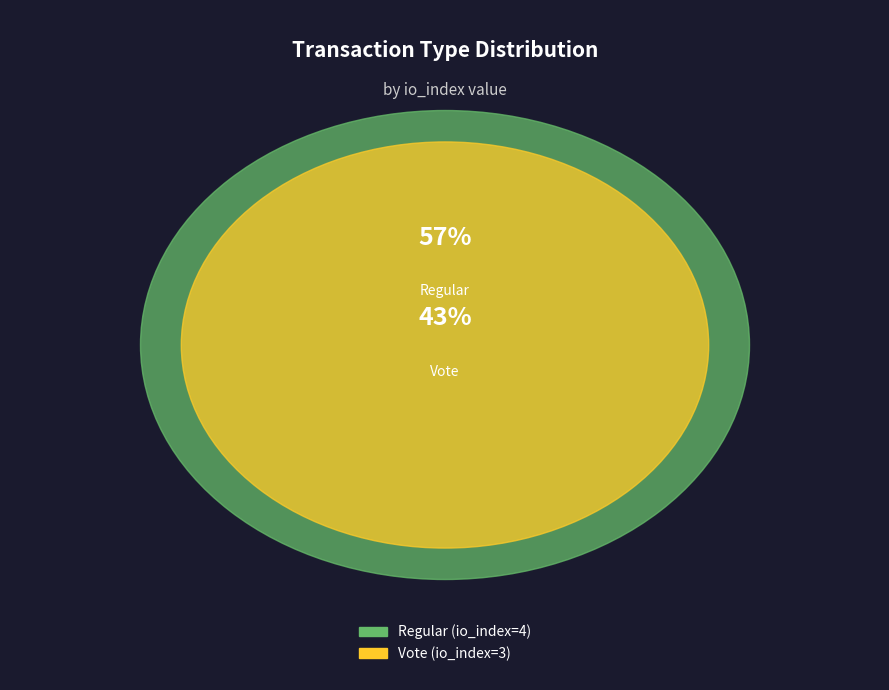

What is the total percentage of Vote (io_index=3) and Regular (io_index=4)?

100.0%